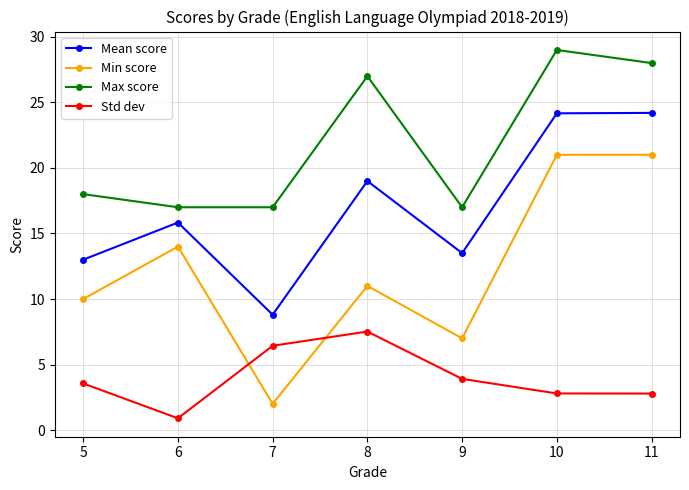

At 7, list the series in order from smallest to largest.

Min score, Std dev, Mean score, Max score